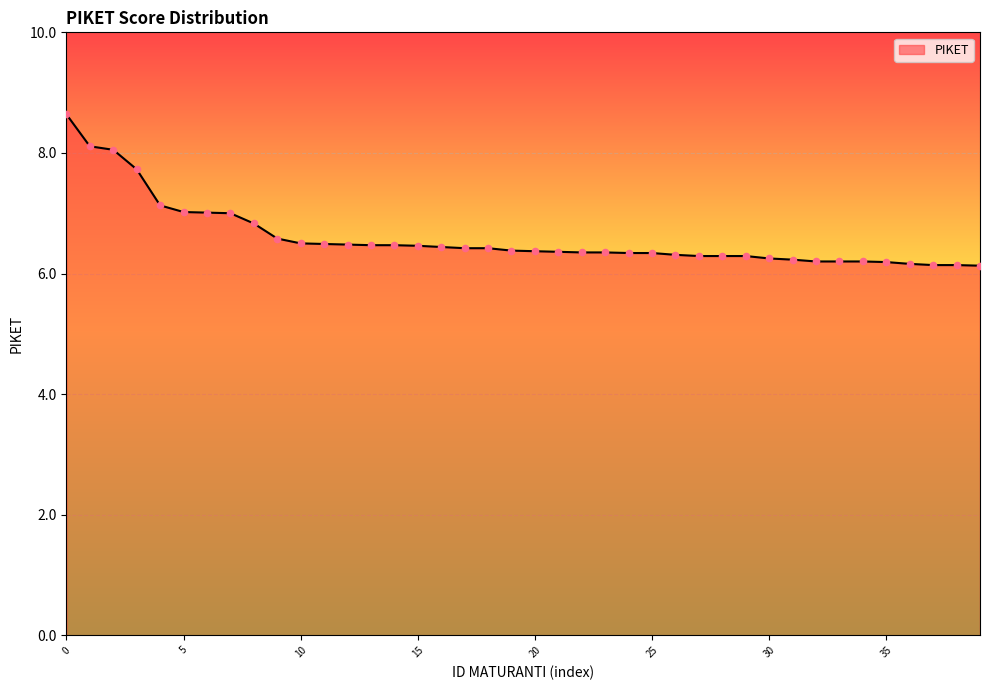

What is the greatest value displayed?

8.6